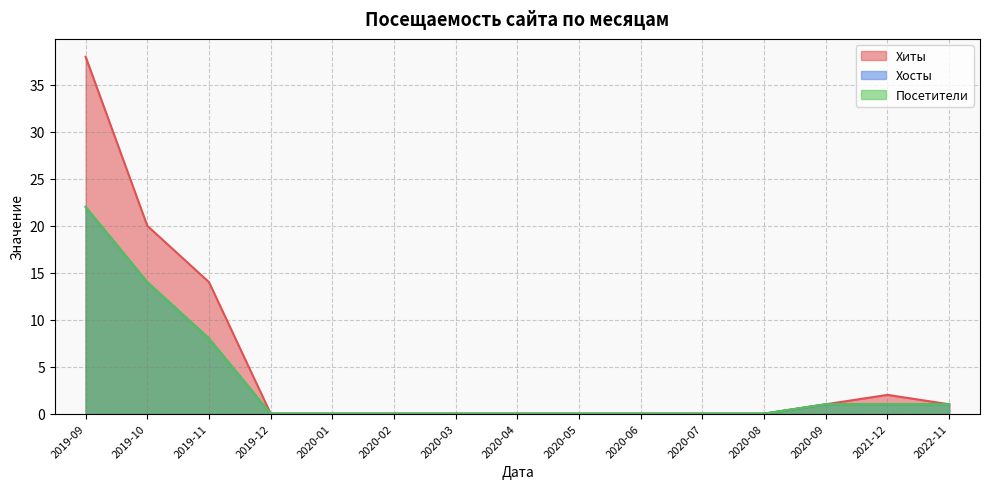

Is it true that Посетители equals 22 at 2019-09?

True